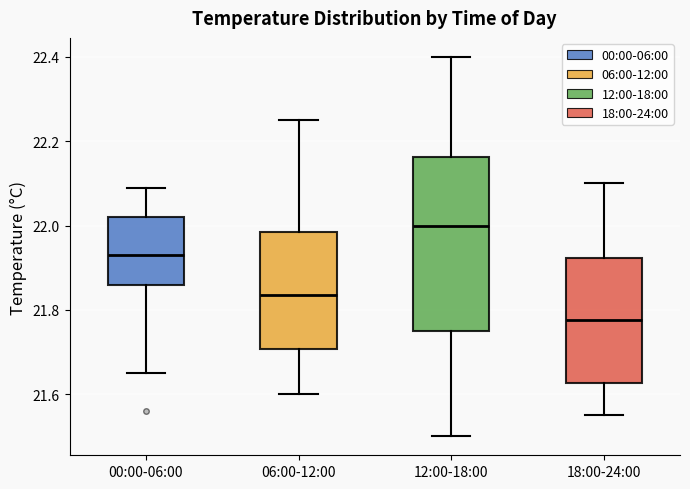

Reading left to right, transcribe this box plot: for each box, give where its median line is, the range the box spans, and where its two whiskers end, as read against the y-axis. The values are not printed on the chart, so give them approximately, as read against the axis.

00:00-06:00: median 21.94, box 21.86 to 22.02, whiskers 21.66 to 22.10
06:00-12:00: median 21.84, box 21.70 to 21.98, whiskers 21.60 to 22.26
12:00-18:00: median 22.00, box 21.76 to 22.16, whiskers 21.50 to 22.40
18:00-24:00: median 21.78, box 21.62 to 21.92, whiskers 21.56 to 22.10